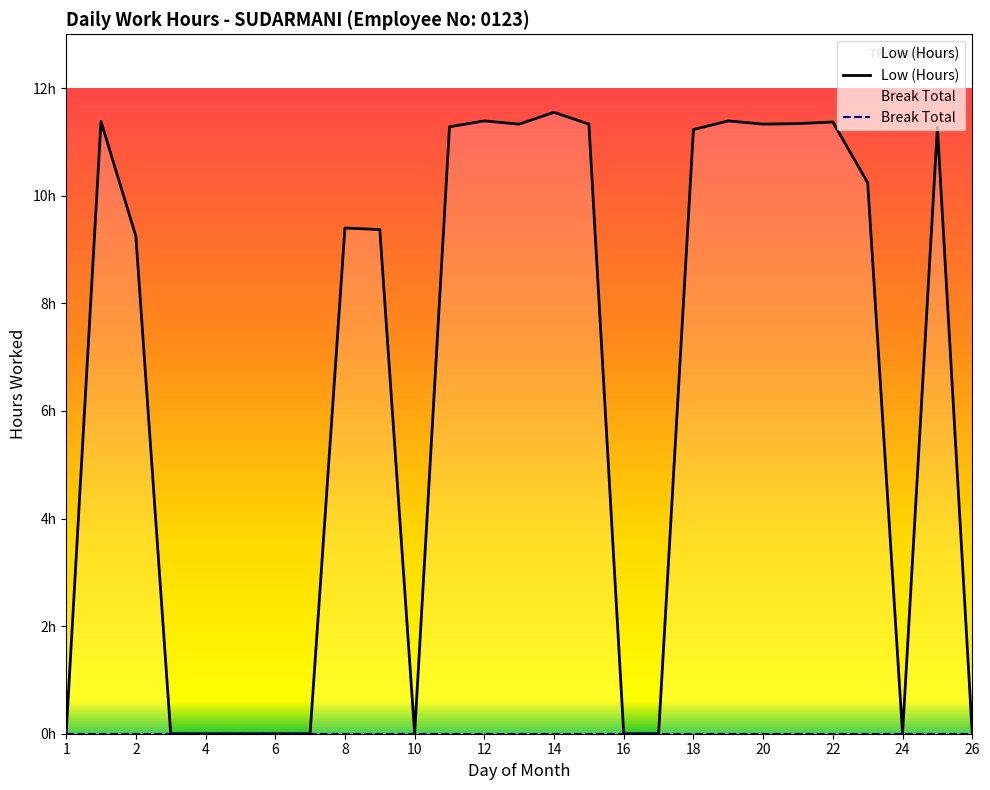

What is the difference between the values at 16 and 8?

9.4